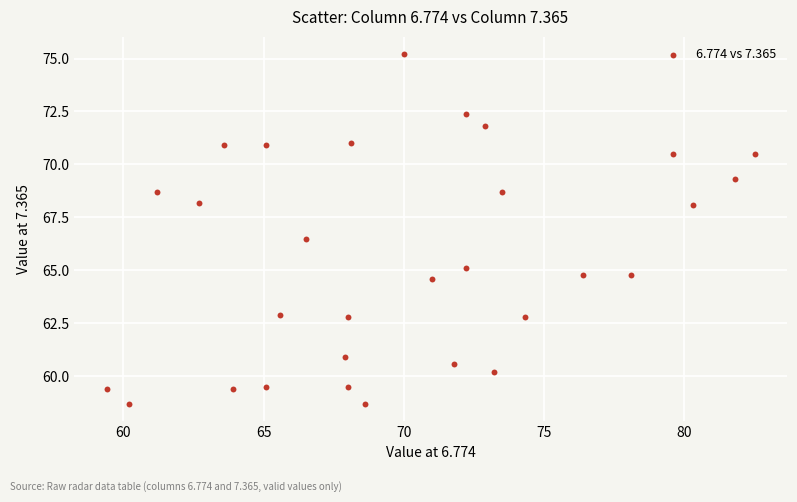

What Y value in the scatter plot is closest to 66?

66.5